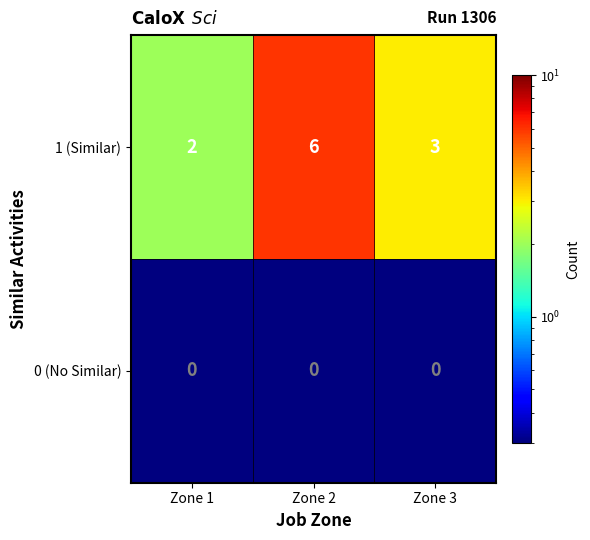

How many data points does each series have?

3